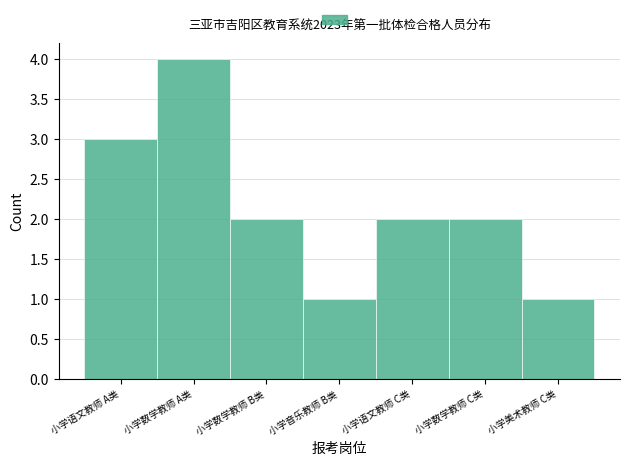

Reading left to right, what are all the values shown in this chart?

3	4	2	1	2	2	1